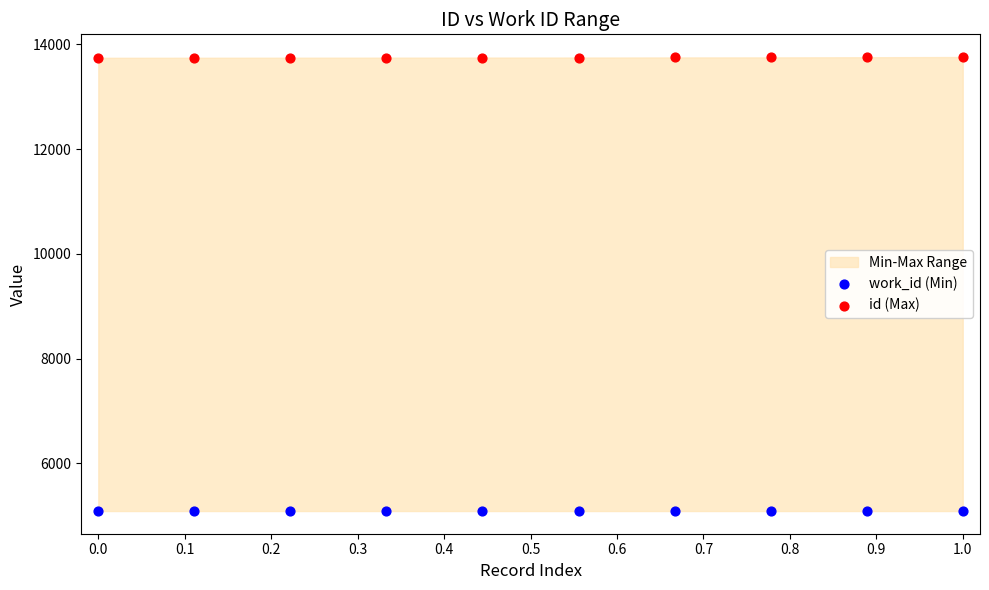

Which series reaches the minimum Y coordinate?

work_id (Min)